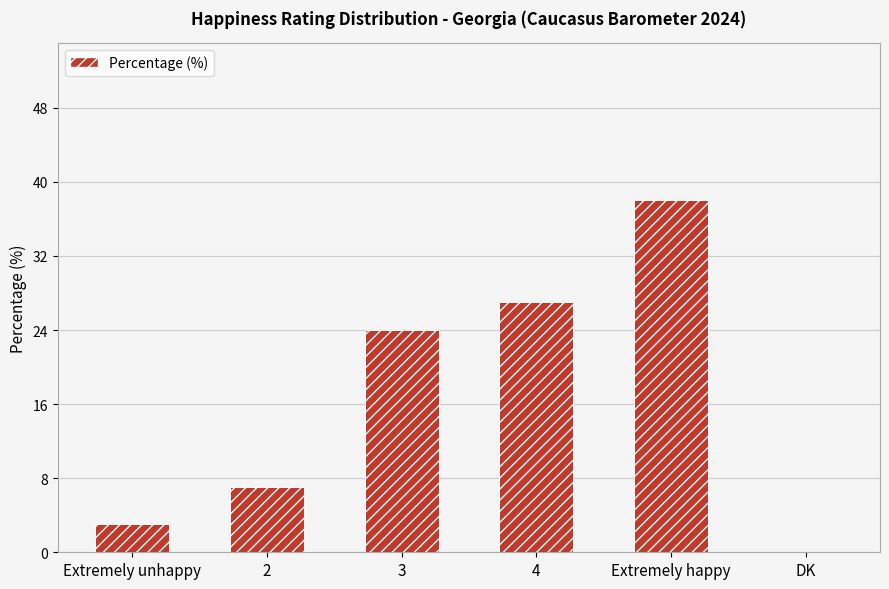

The chart shows a value of 27 at 4. True or false?

True